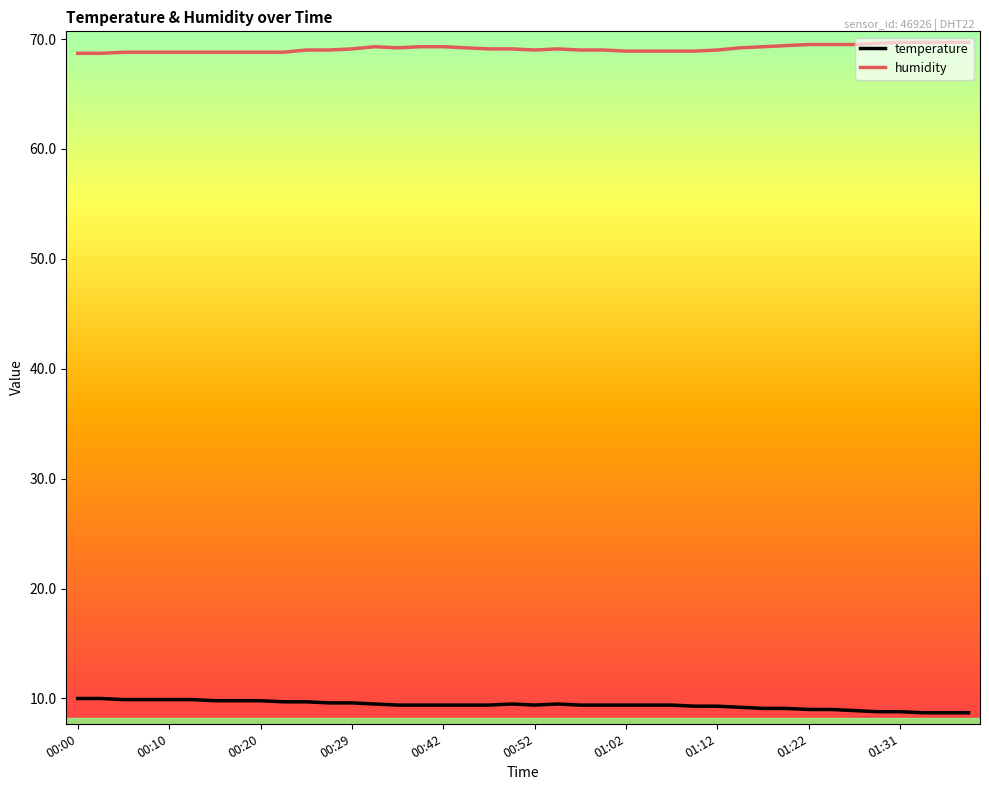

Which series has the largest total across all categories?

humidity